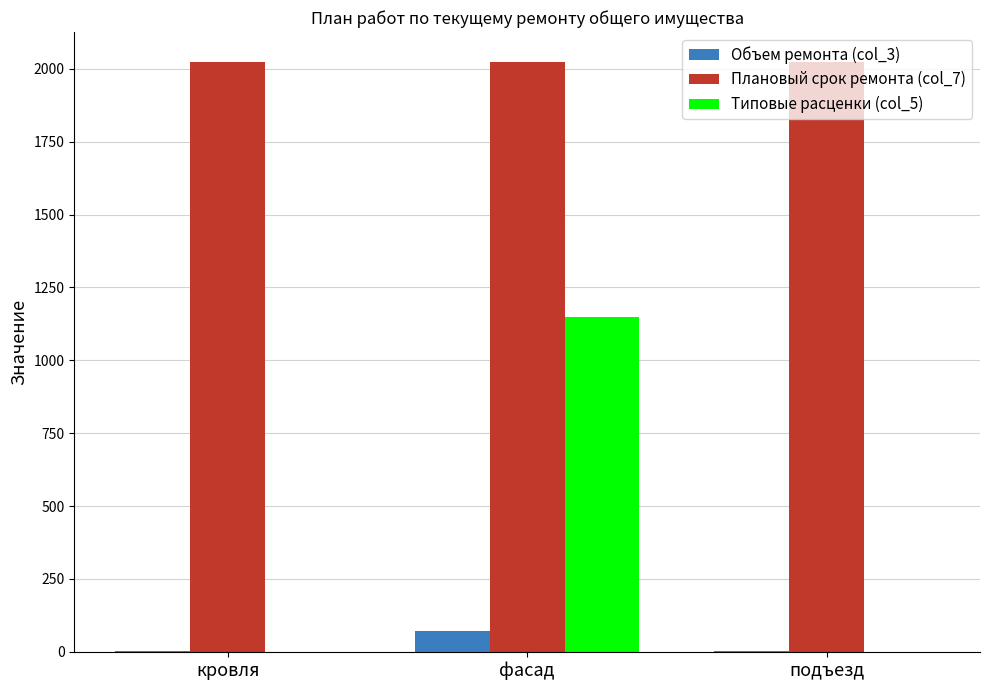

Is the value of Объем ремонта (col_3) at фасад greater than the value of Плановый срок ремонта (col_7) at подъезд?

No